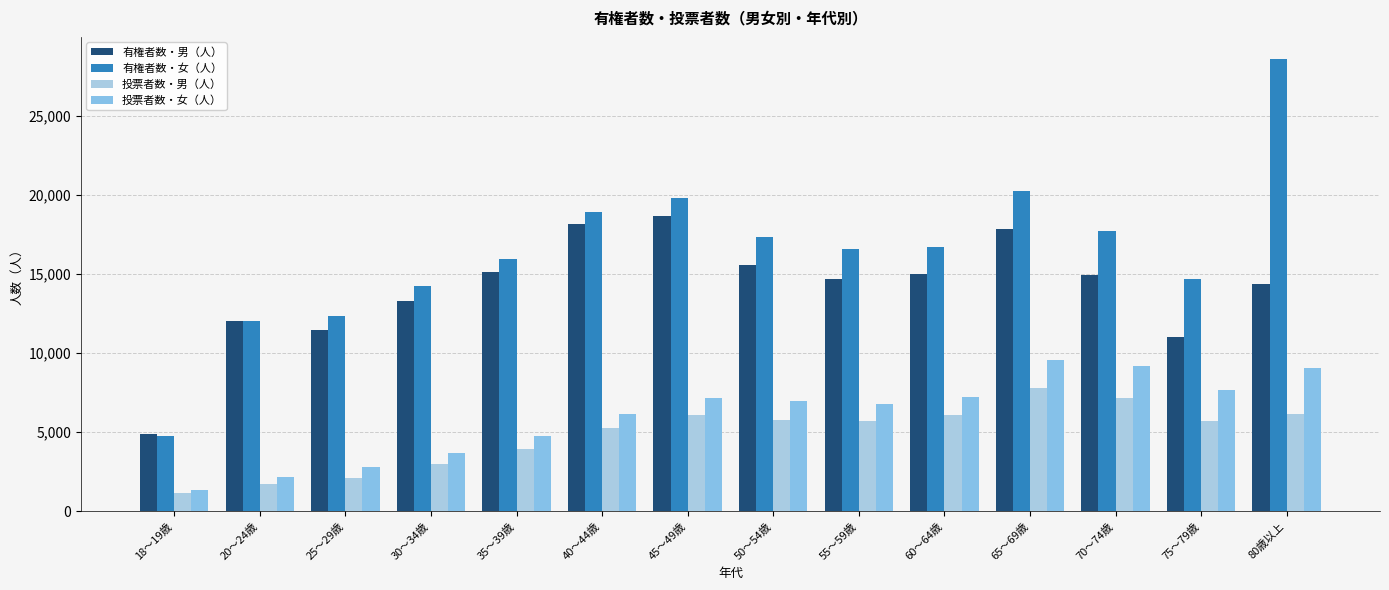

What is the difference between the second highest and minimum values in the 投票者数・女（人） series?

7792